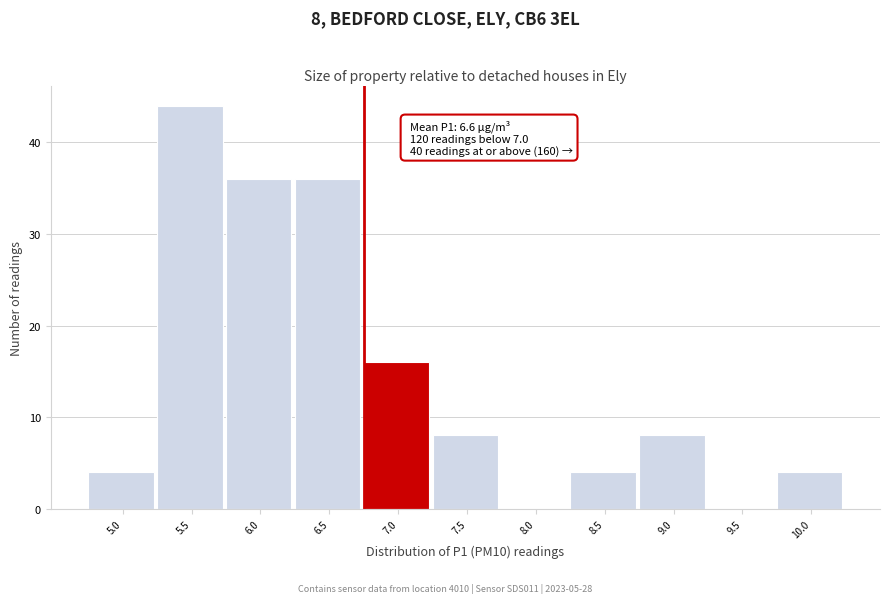

Reading left to right, what are all the values shown in this chart?

5.0=4	5.5=44	6.0=36	6.5=36	7.0=16	7.5=8	8.0=0	8.5=4	9.0=8	9.5=0	10.0=4